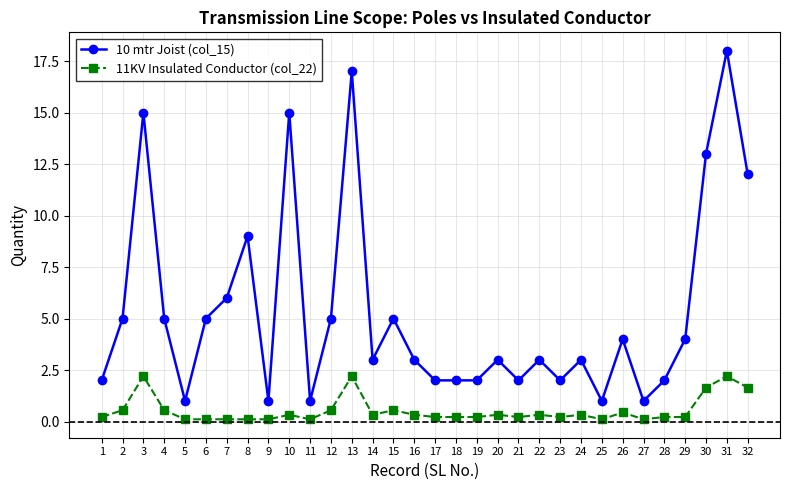

Which series has the widest spread of values?

10 mtr Joist (col_15)